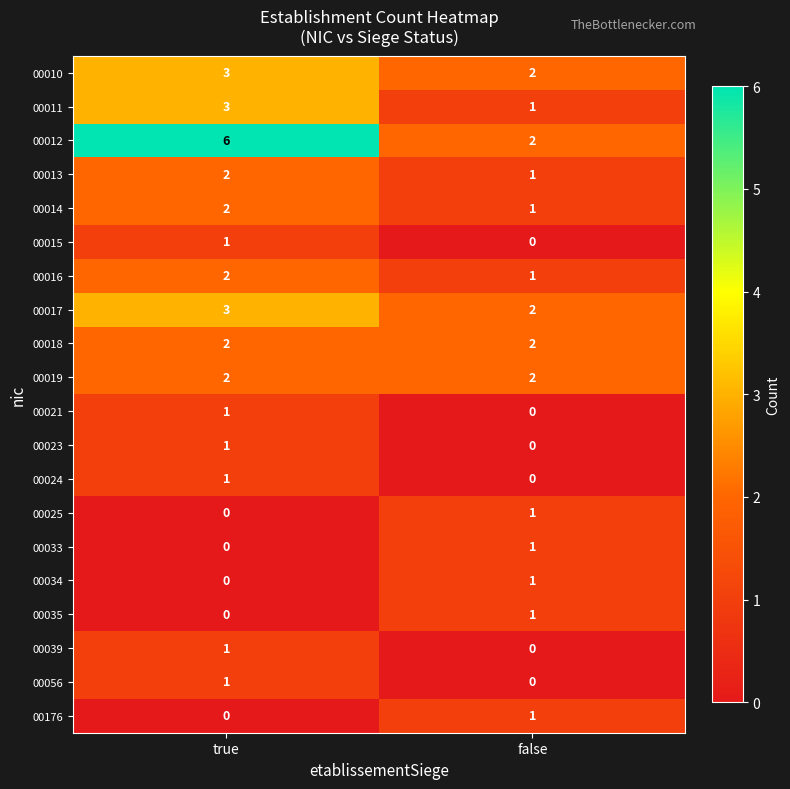

What is the maximum value shown in the chart?

6